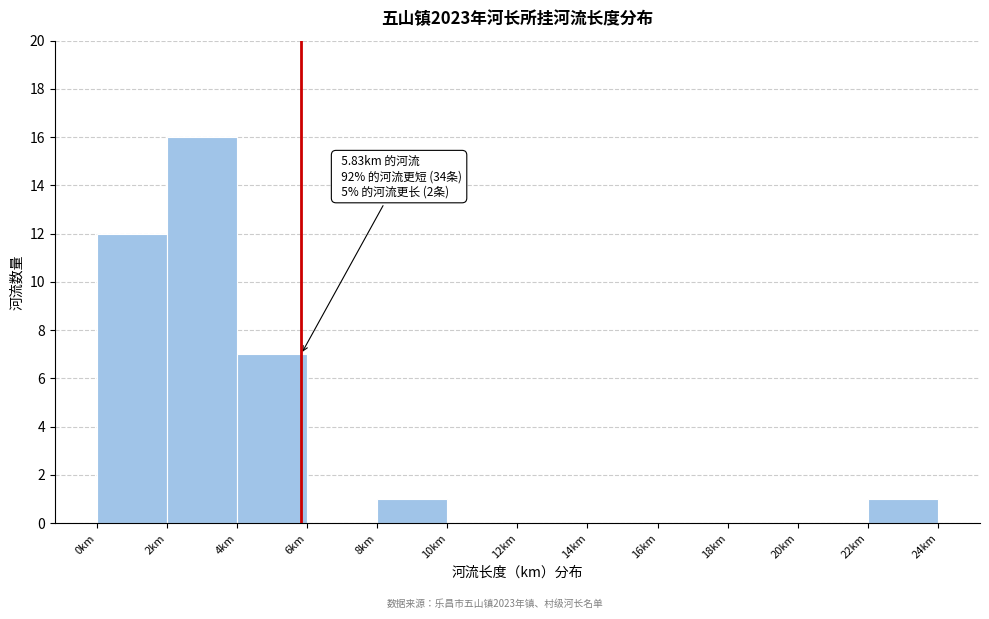

Over which range of the x-axis is the bar tallest?

2 to 4